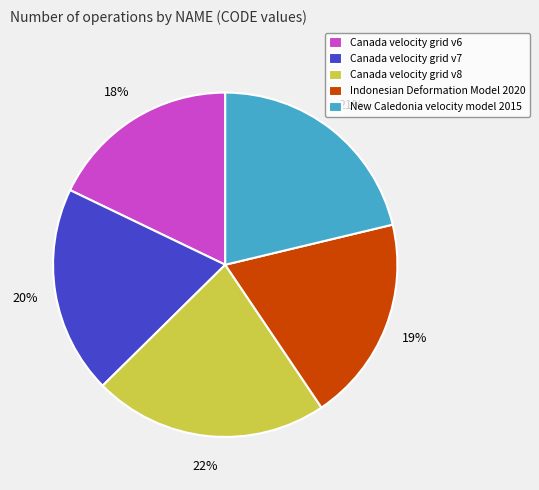

How many segments does this pie chart have?

5